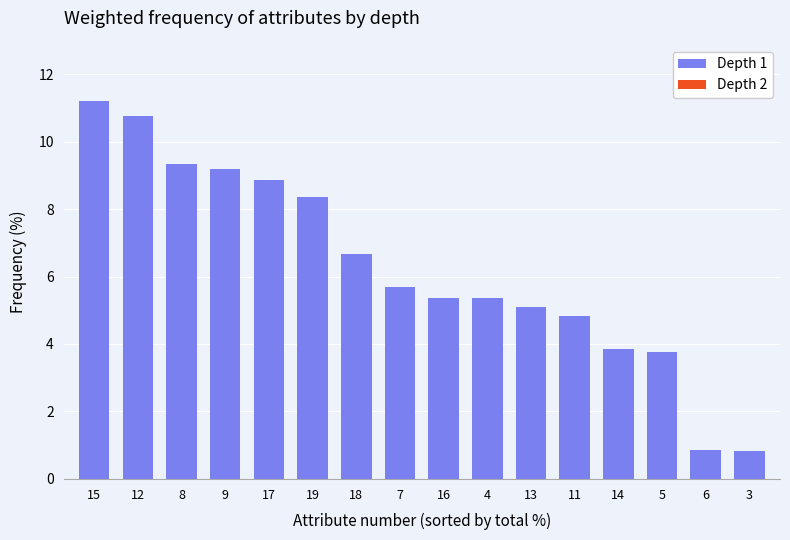

The value of Depth 1 at 19 is 11.7. True or false?

False